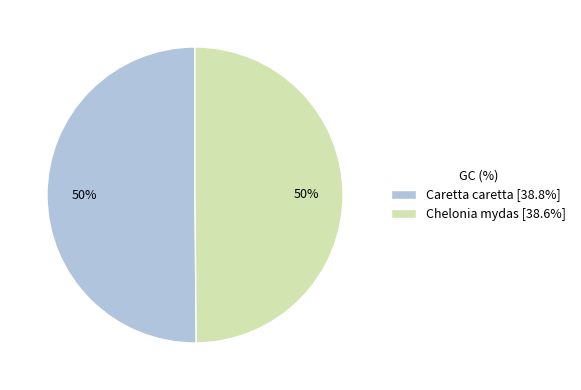

To the nearest percent, what portion does Caretta caretta represent?

50%